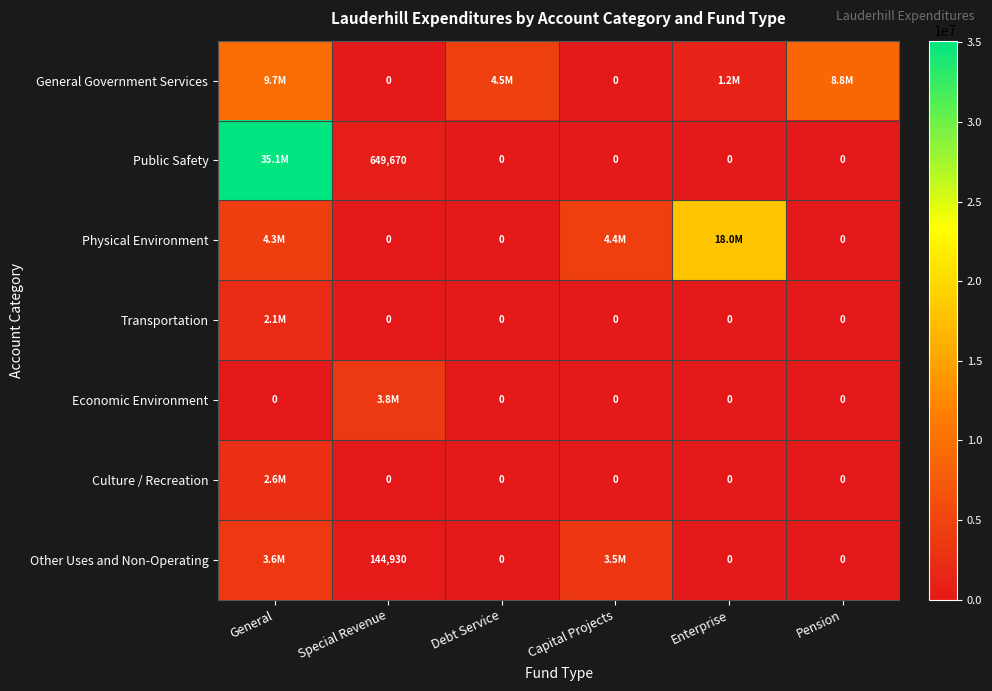

True or false: Culture / Recreation has a value of 625422 at General.

False